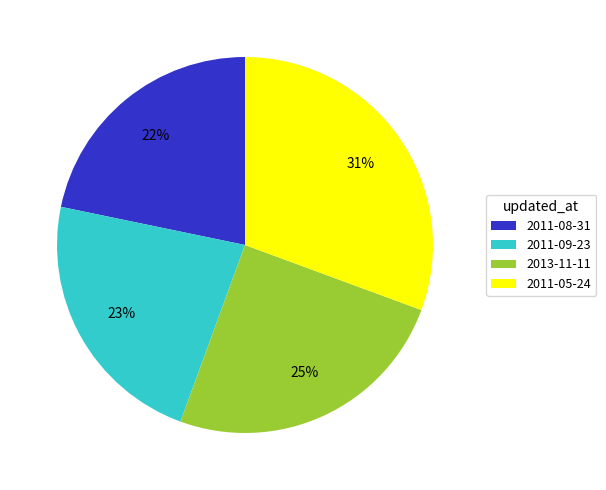

Which slice is the smallest?

2011-08-31